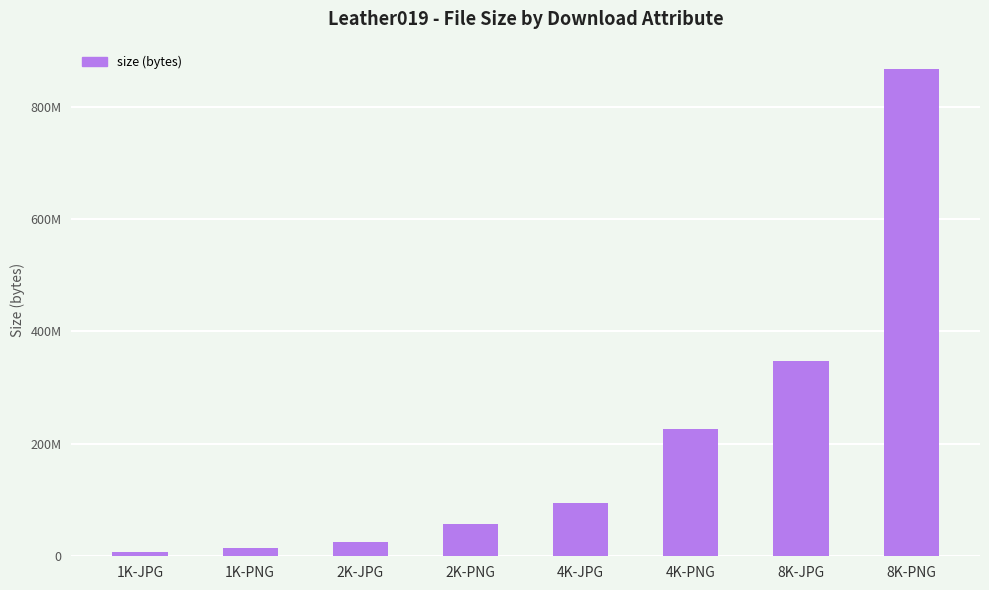

Reading left to right, what are all the values shown in this chart?

1K-JPG=7186126	1K-PNG=15168534	2K-JPG=25511412	2K-PNG=58243476	4K-JPG=94149448	4K-PNG=225810372	8K-JPG=348261532	8K-PNG=867233590